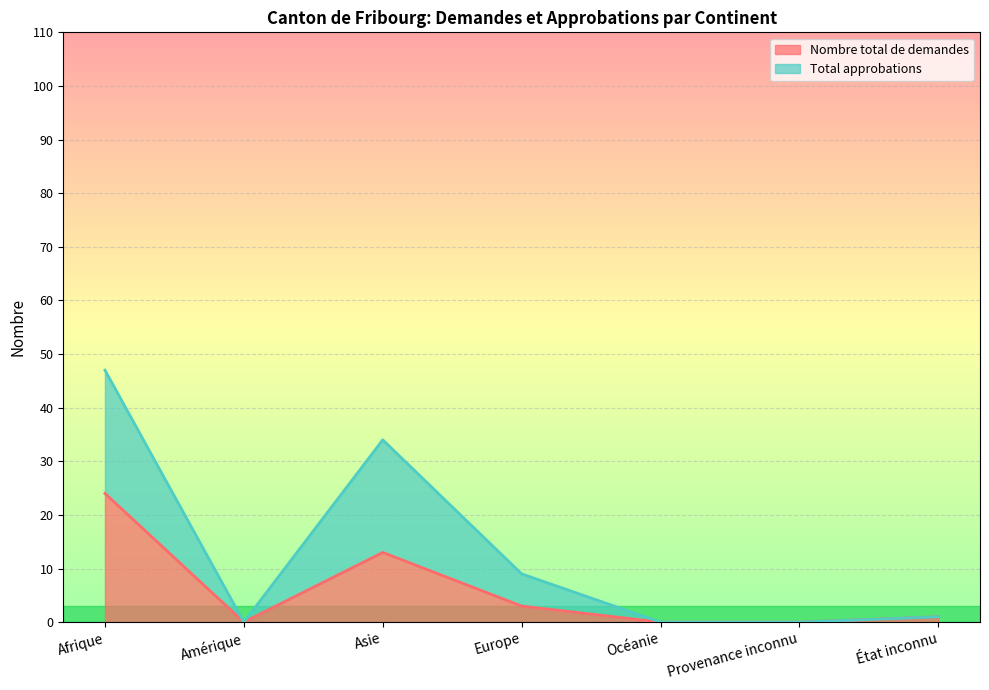

How many series are shown in this chart?

2